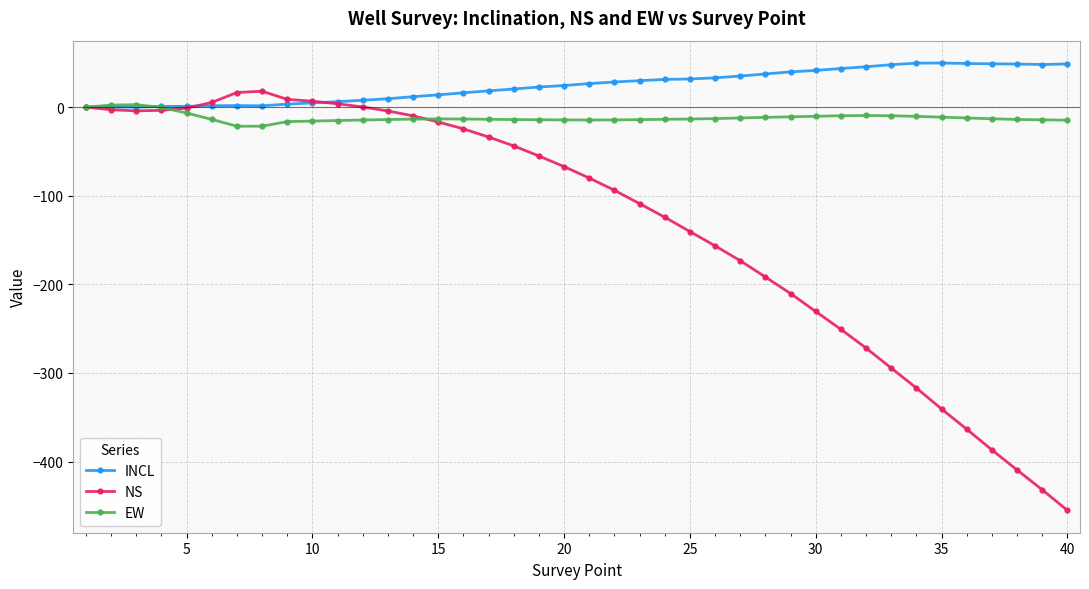

True or false: EW has more than 1 interior local peaks.

True